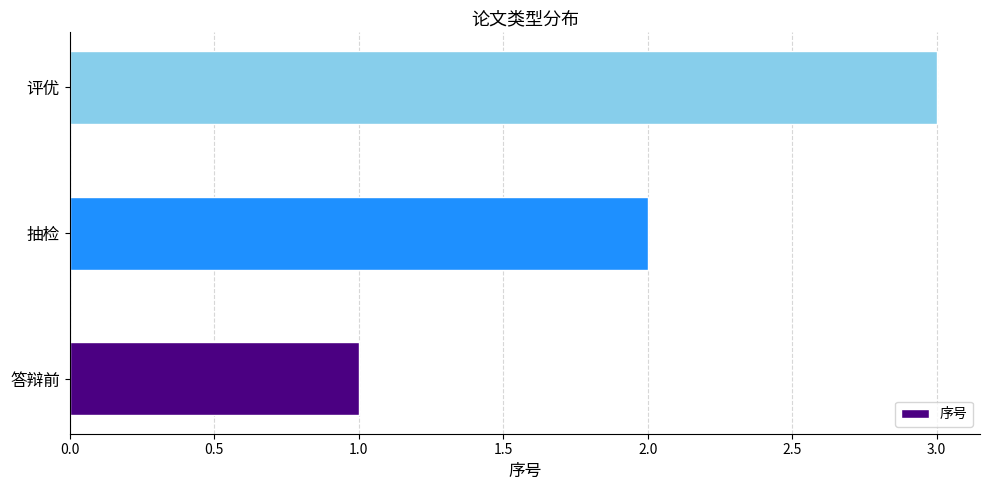

How many values are between 1 and 3?

3